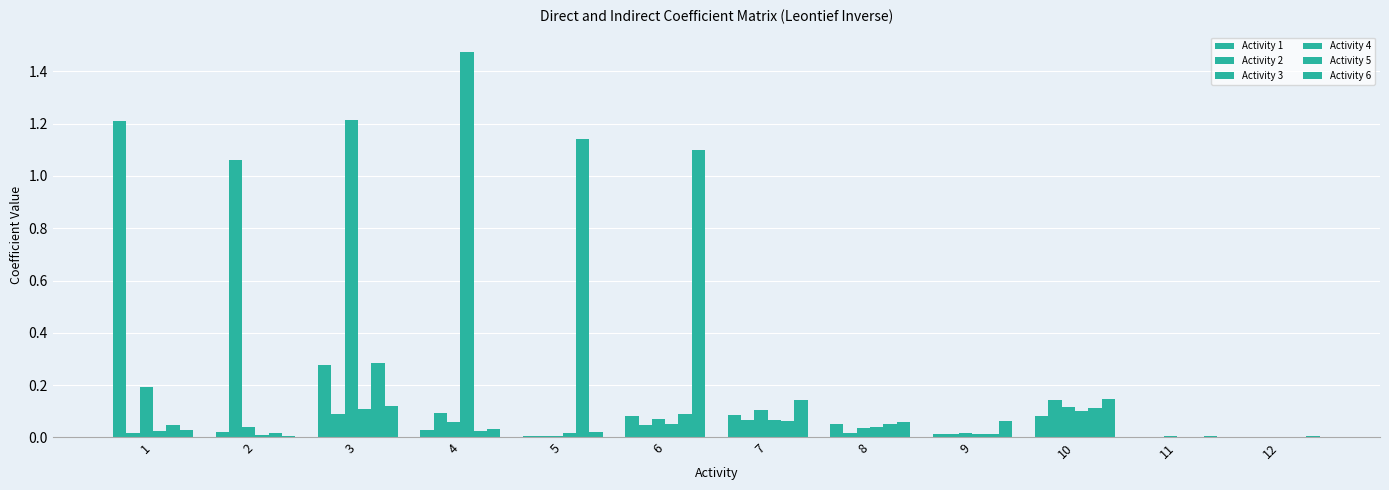

At how many categories does at least one series exceed 0?

12